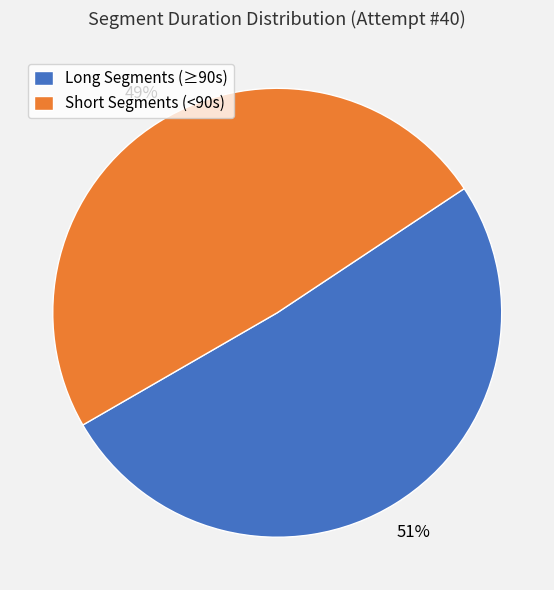

Is it true that Short Segments (<90s) is 38% of the pie?

False